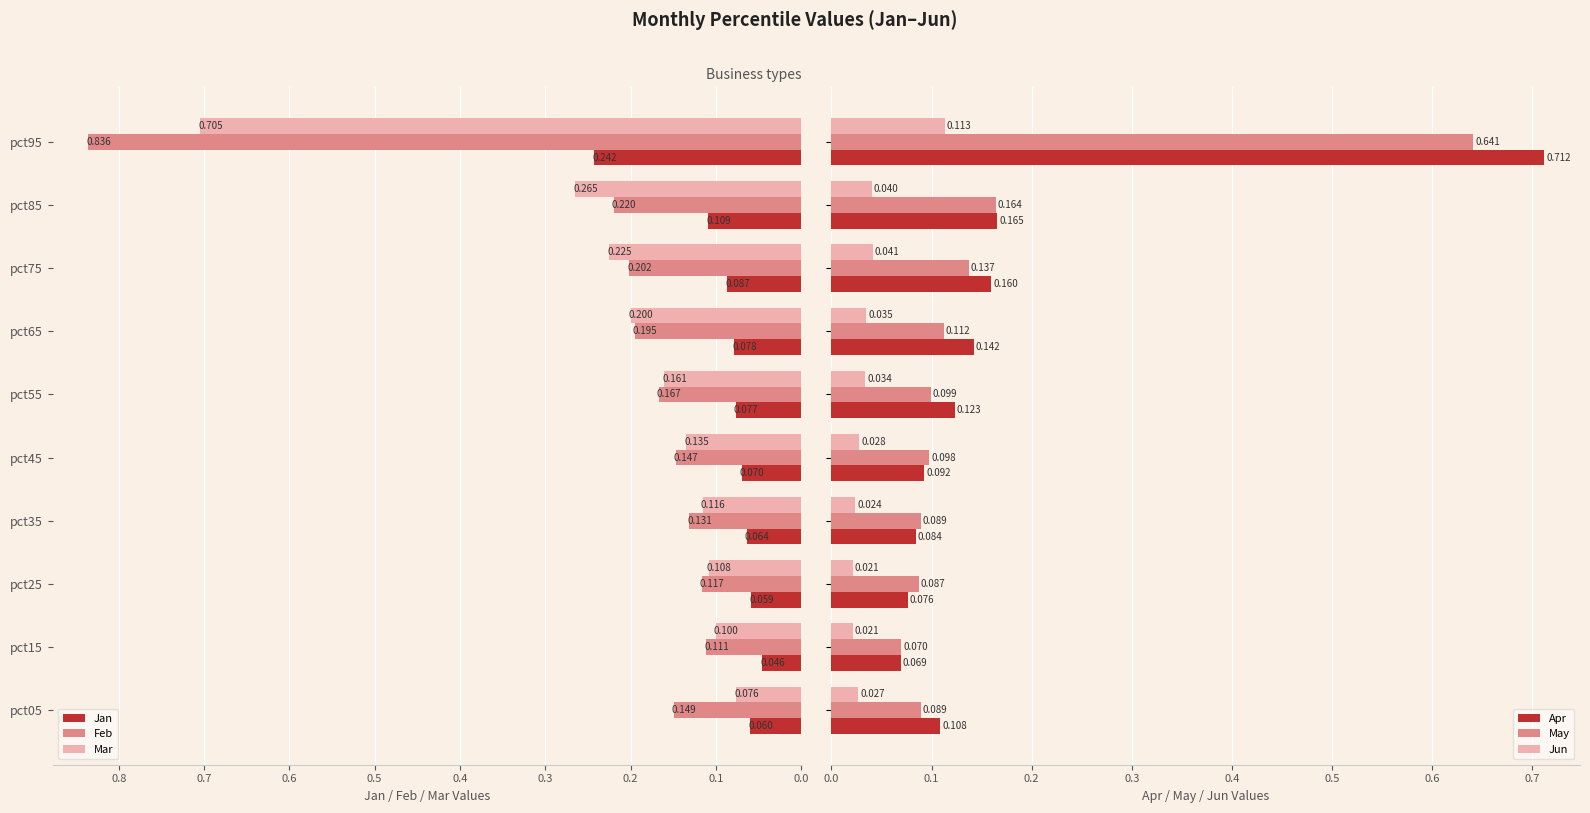

How many distinct data groups are displayed?

6